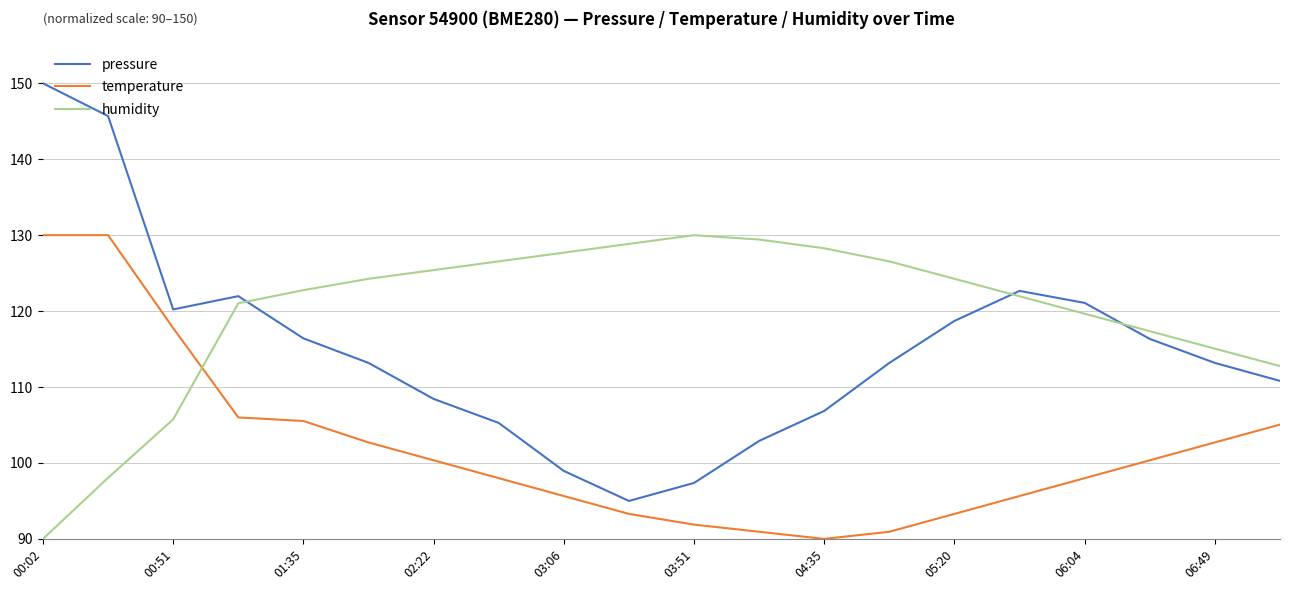

True or false: pressure and temperature intersect in this chart.

False